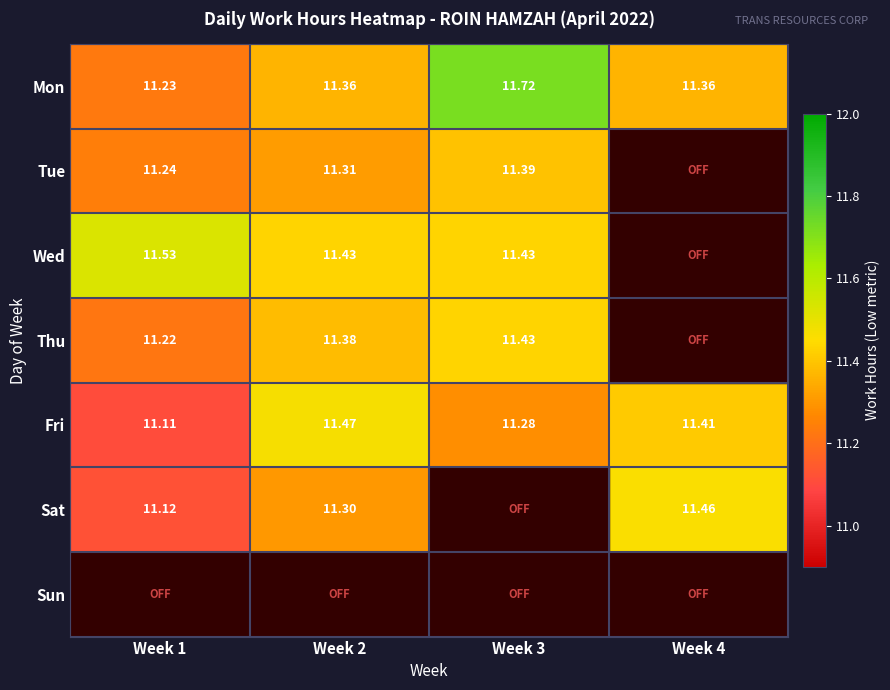

The value of Tue at Week 1 is 15.4. True or false?

False